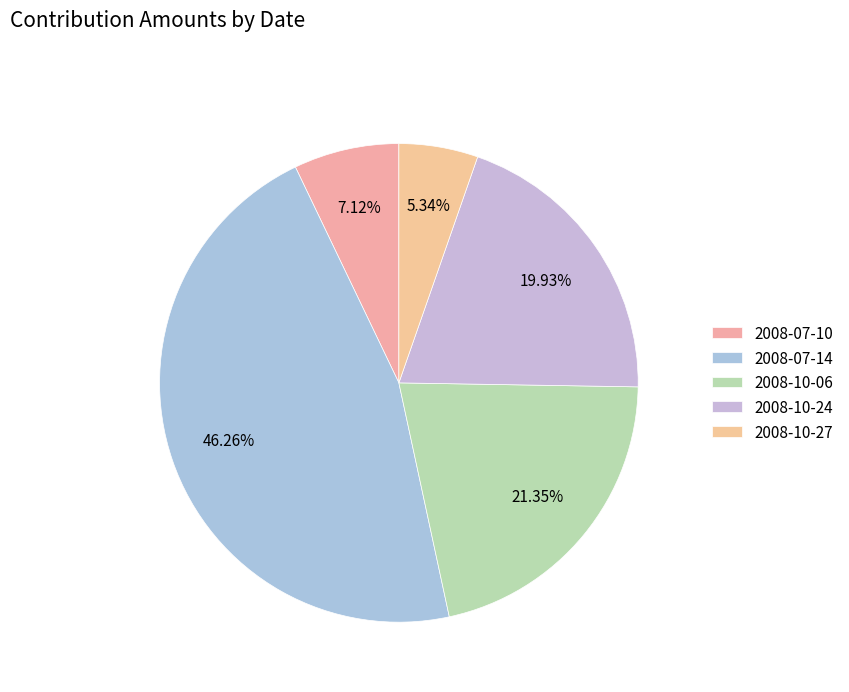

What percentage is the 2008-10-06 slice, to the nearest percent?

21%